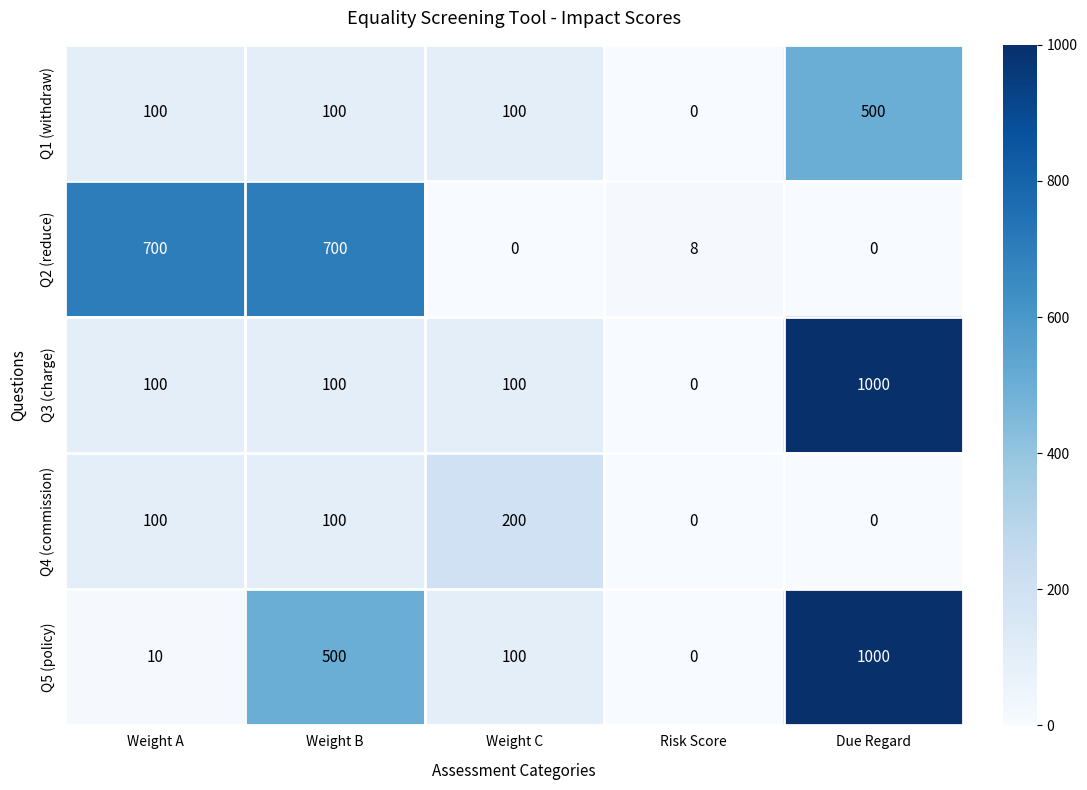

Read the Q1 (withdraw) value at Weight C, to the nearest 50.

100